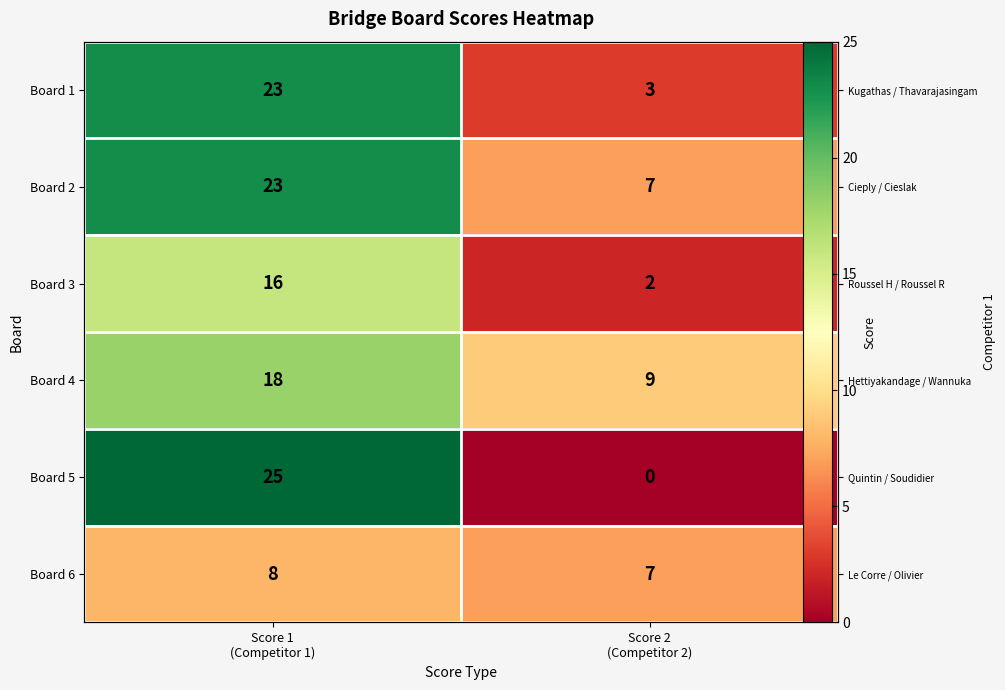

Count the Board 1 values in the range 3 to 23.

2